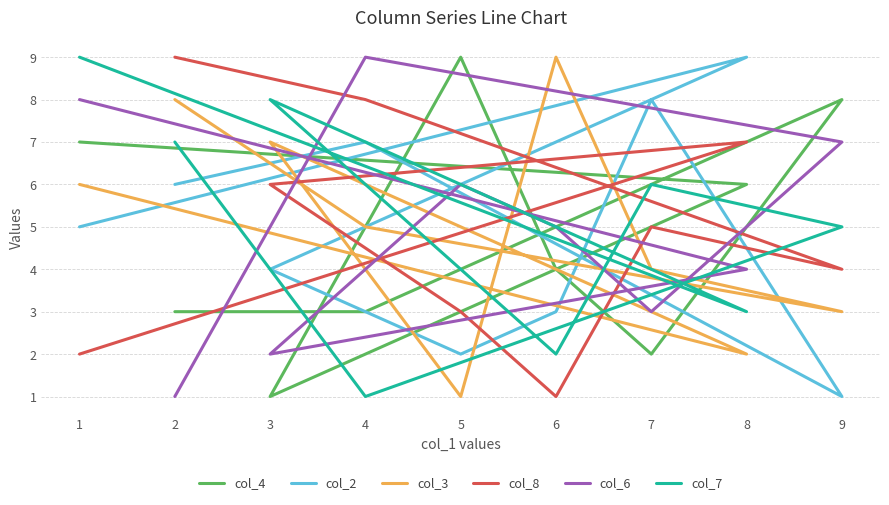

At which category does col_7 reach its first local valley?

4